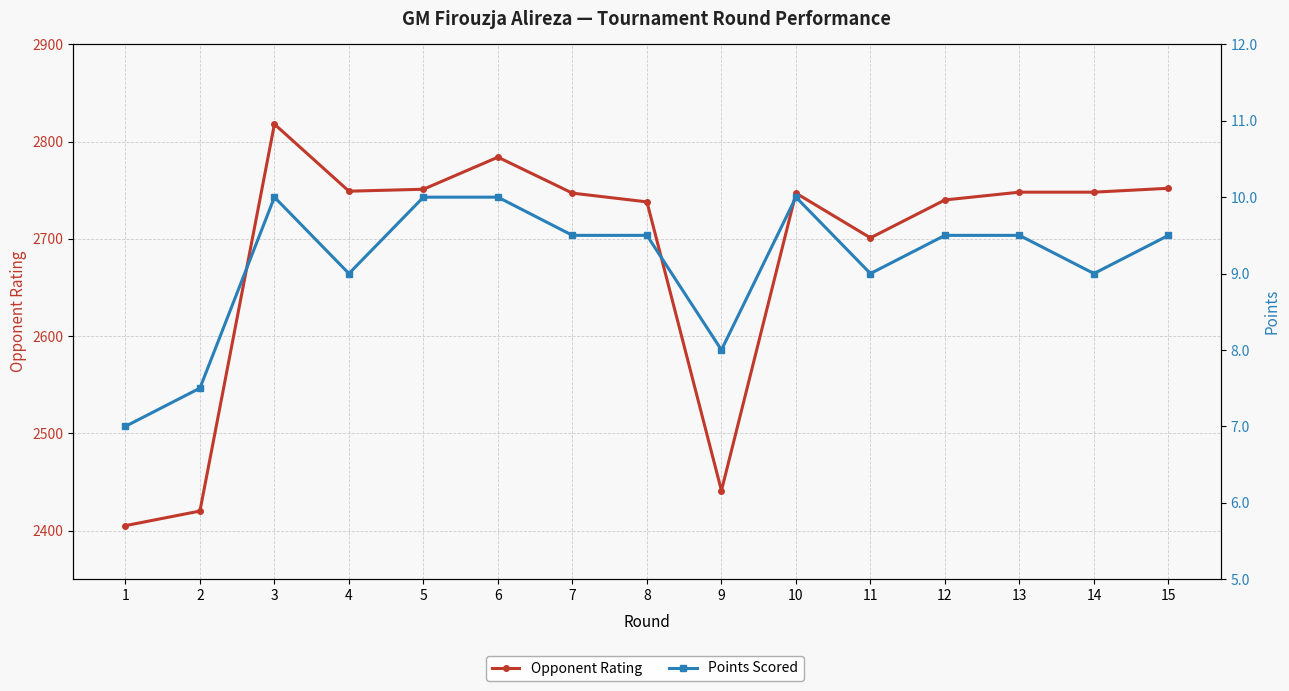

Where does the Opponent Rating series first go above 2747?

3